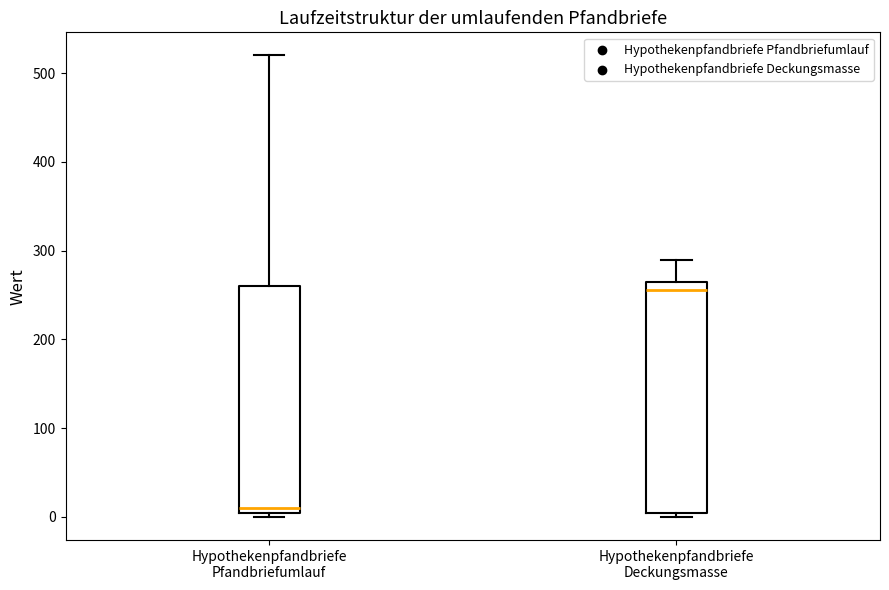

Reading left to right, read every box against the y-axis: the position of its median line, the range the box covers, and the ends of its whiskers. The values are not printed on the chart, so give them approximately, as read against the axis.

Hypothekenpfandbriefe Pfandbriefumlauf: median 10 (just above the box's lower edge), box 10 to 260, whiskers 0 to 520
Hypothekenpfandbriefe Deckungsmasse: median 260, box 10 to 270, whiskers 0 to 290